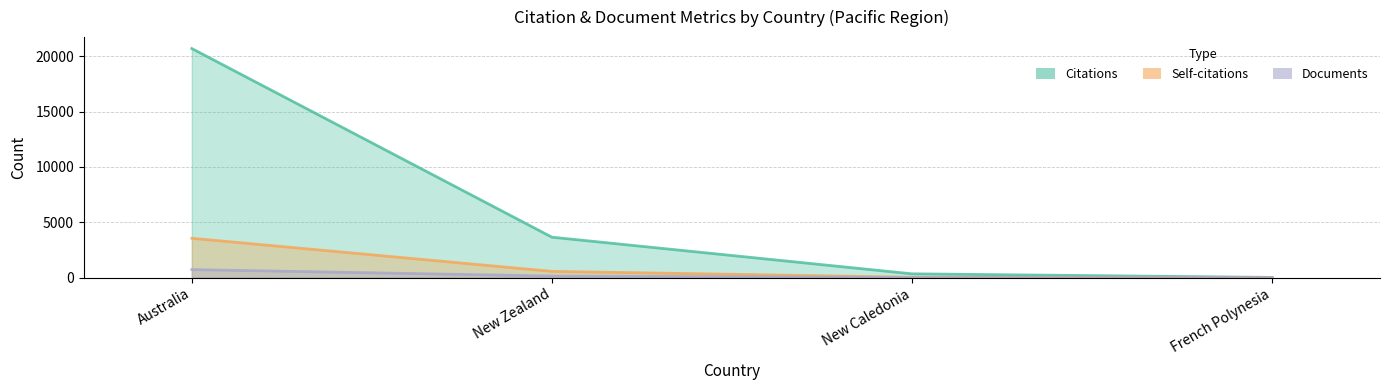

The Self-citations series shows 15 at New Caledonia. True or false?

False